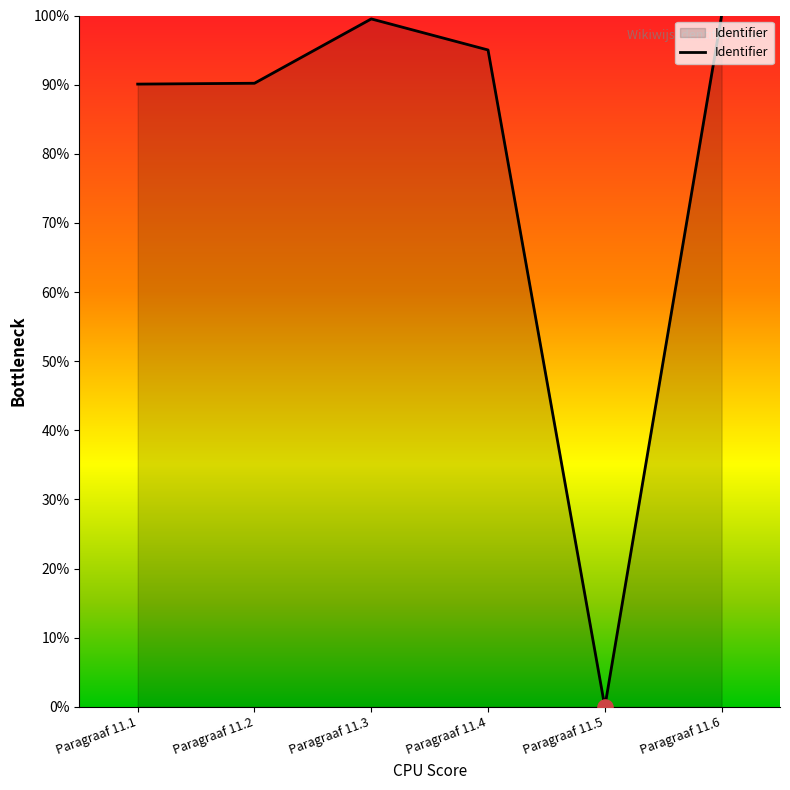

What is the change in value from Paragraaf 11.5 to Paragraaf 11.6?

+100.0